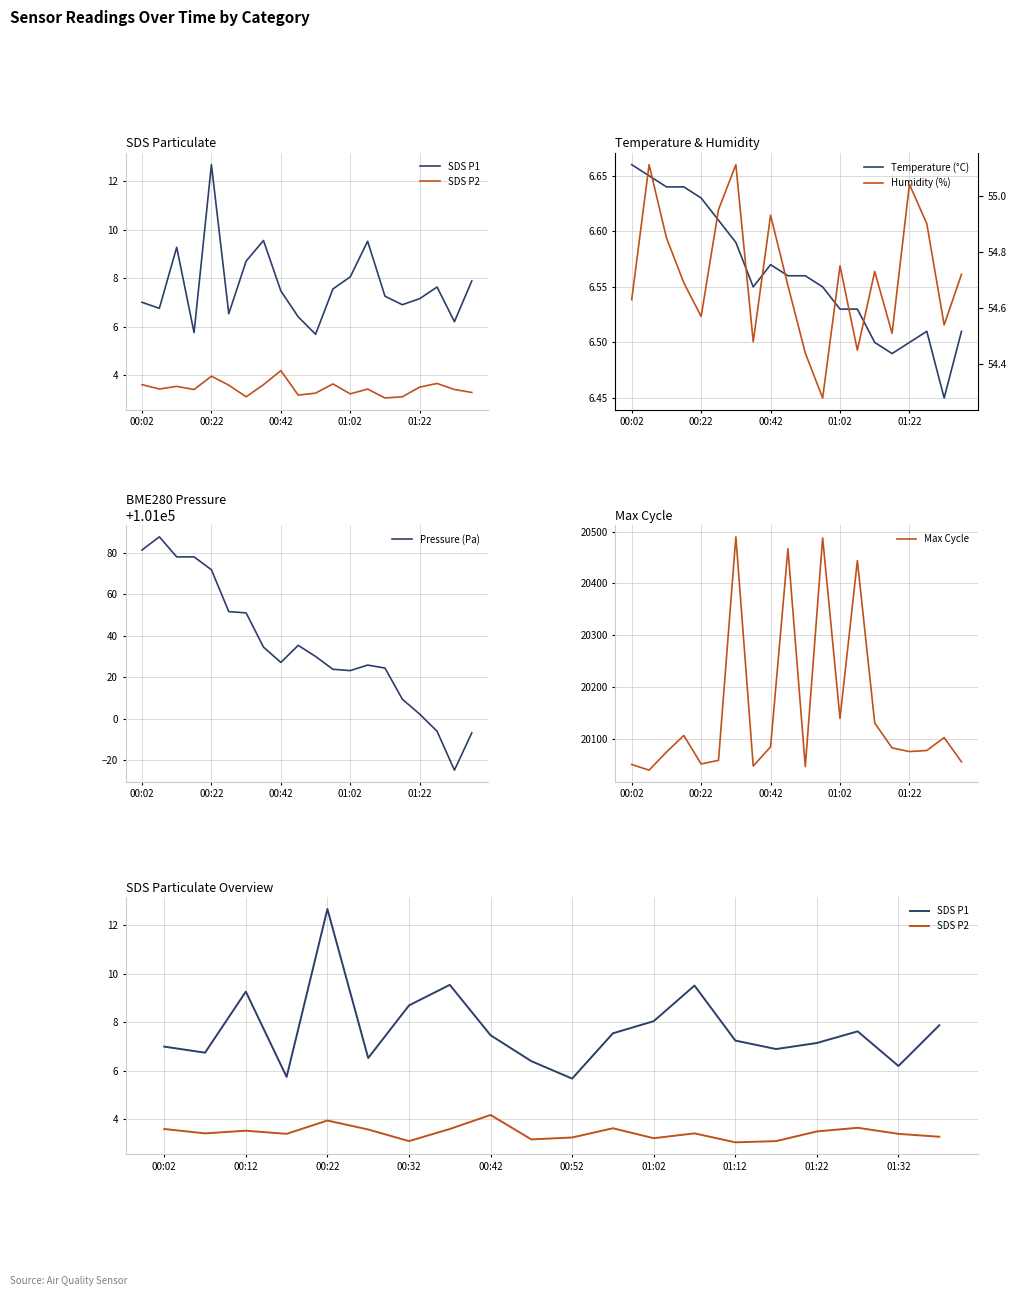

How many interior local valleys does the Temperature (°C) series have?

3